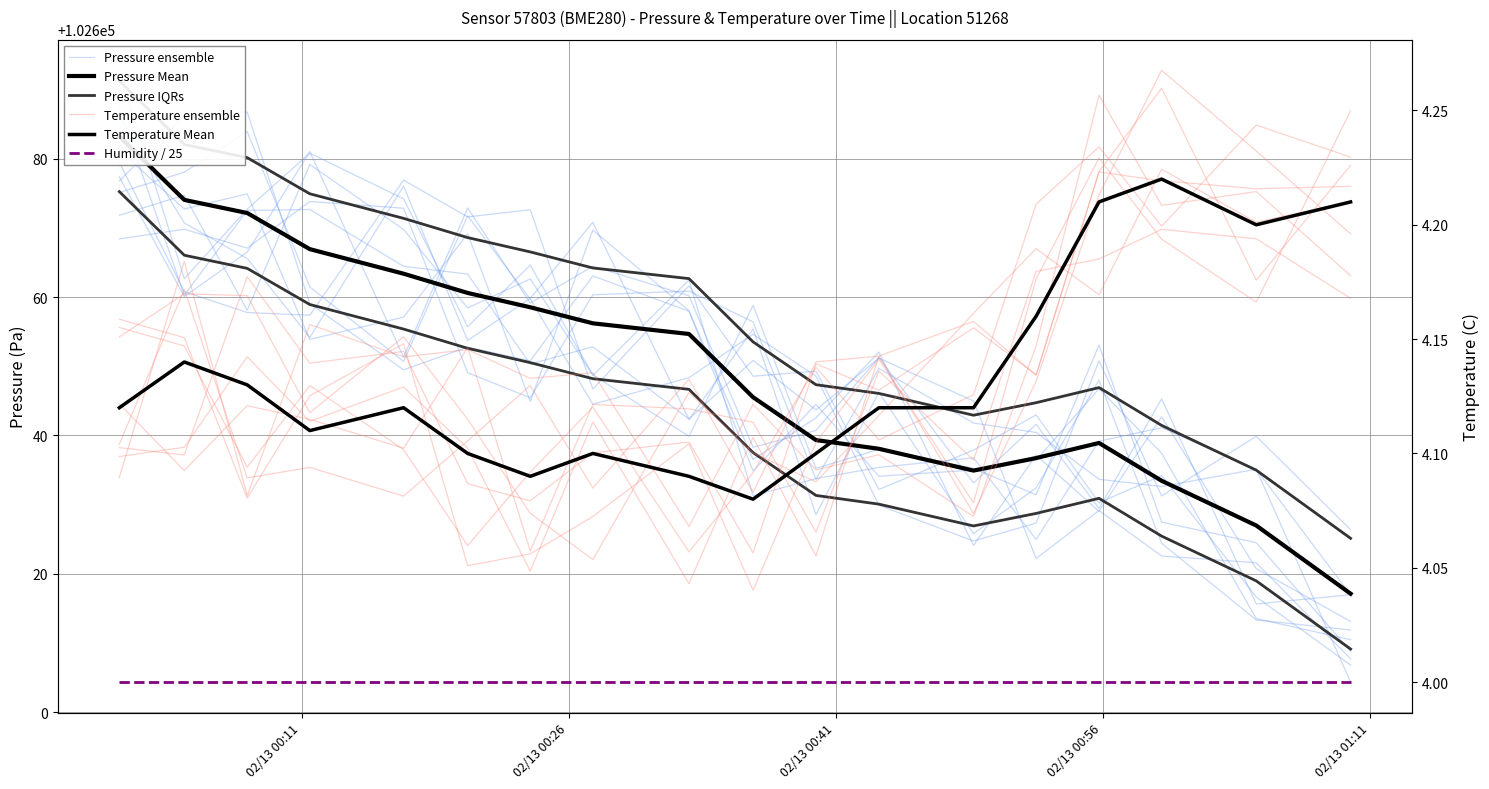

What is the smallest value displayed?

4.0